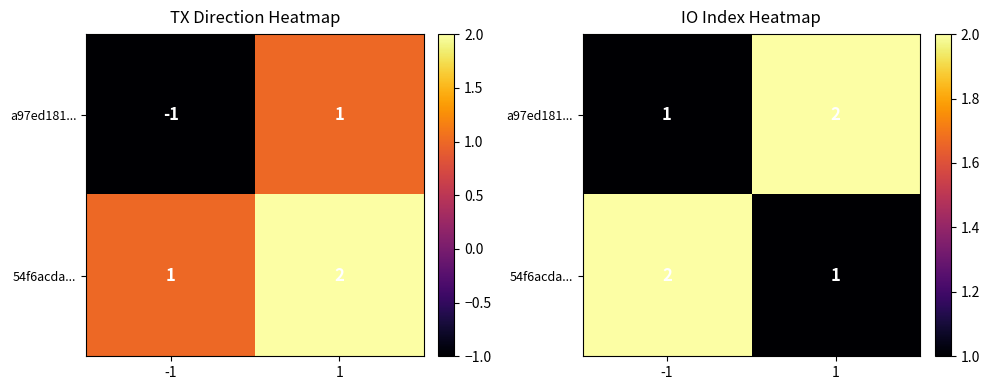

Rank the categories by 54f6acda... value from highest to lowest.

-1, 1